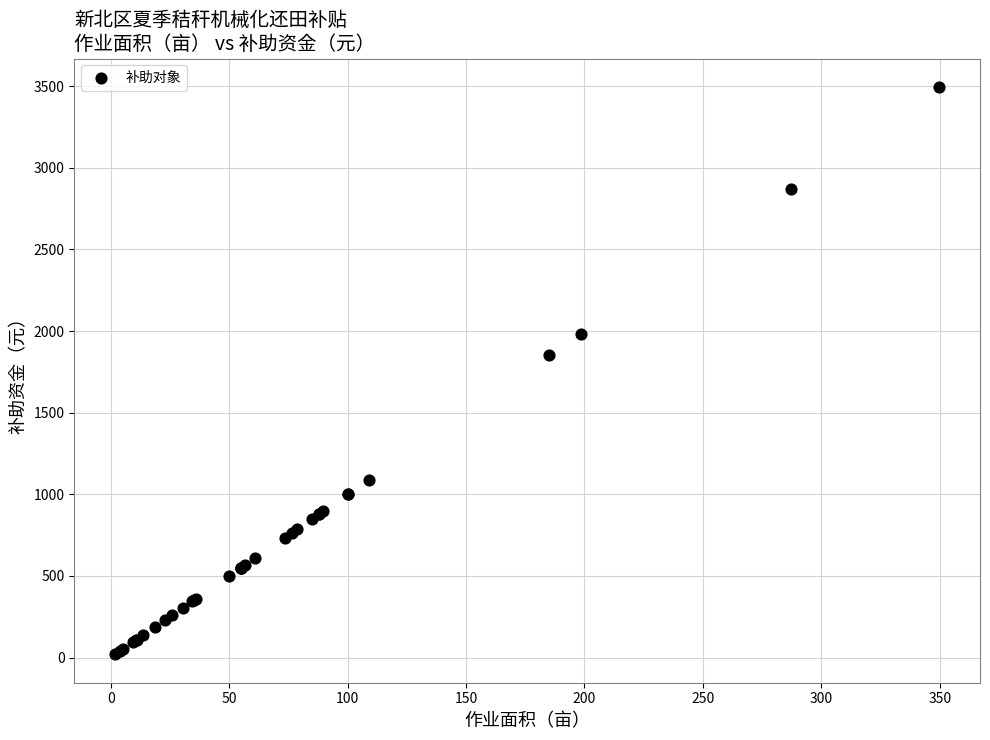

What Y value in the scatter plot is closest to 1757?

1851.2